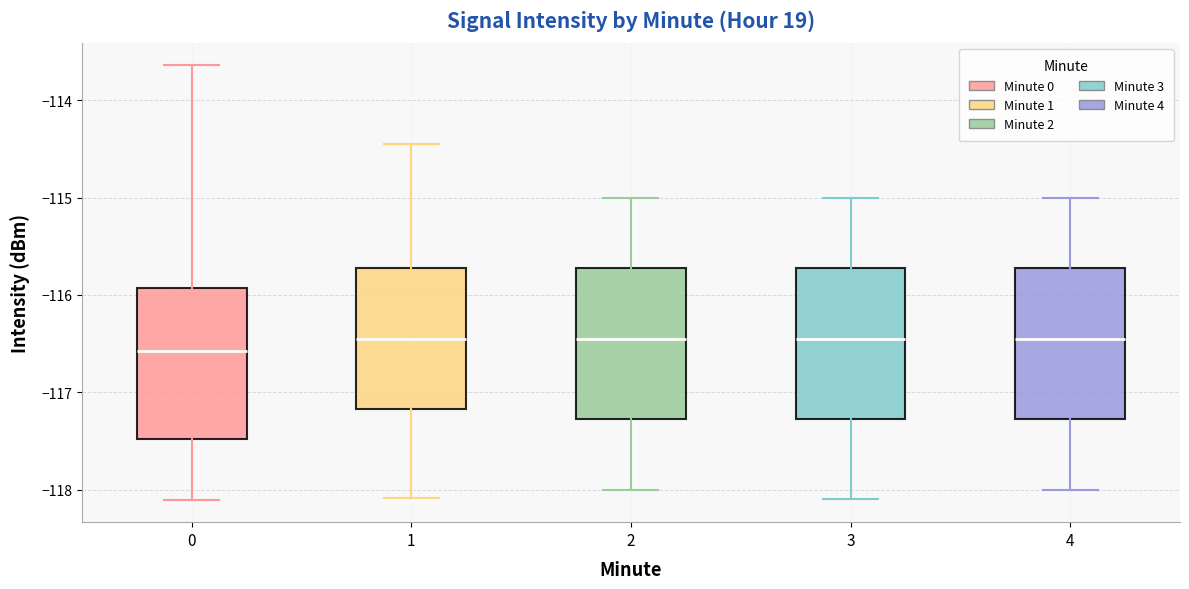

Which box has the lowest median line?

0